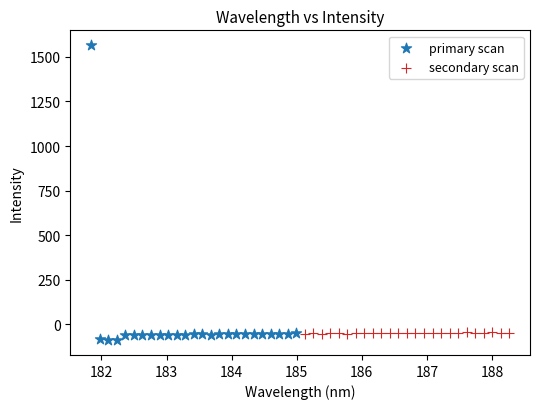

Which series has the largest Y range (max minus min)?

primary scan